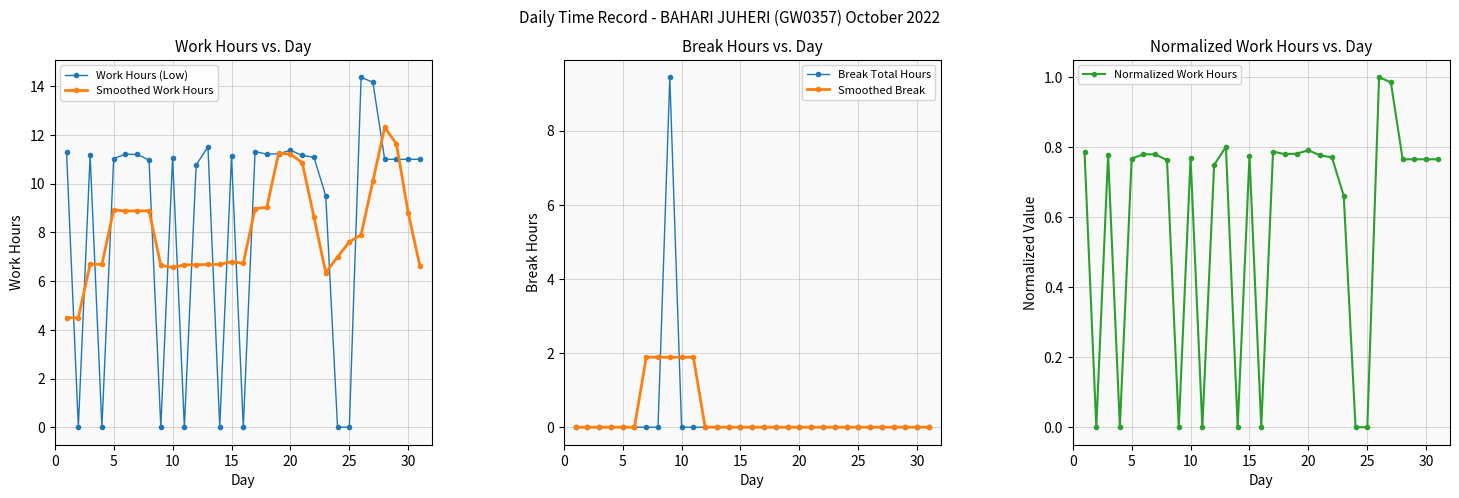

Which series has the largest range (max minus min)?

Work Hours (Low)